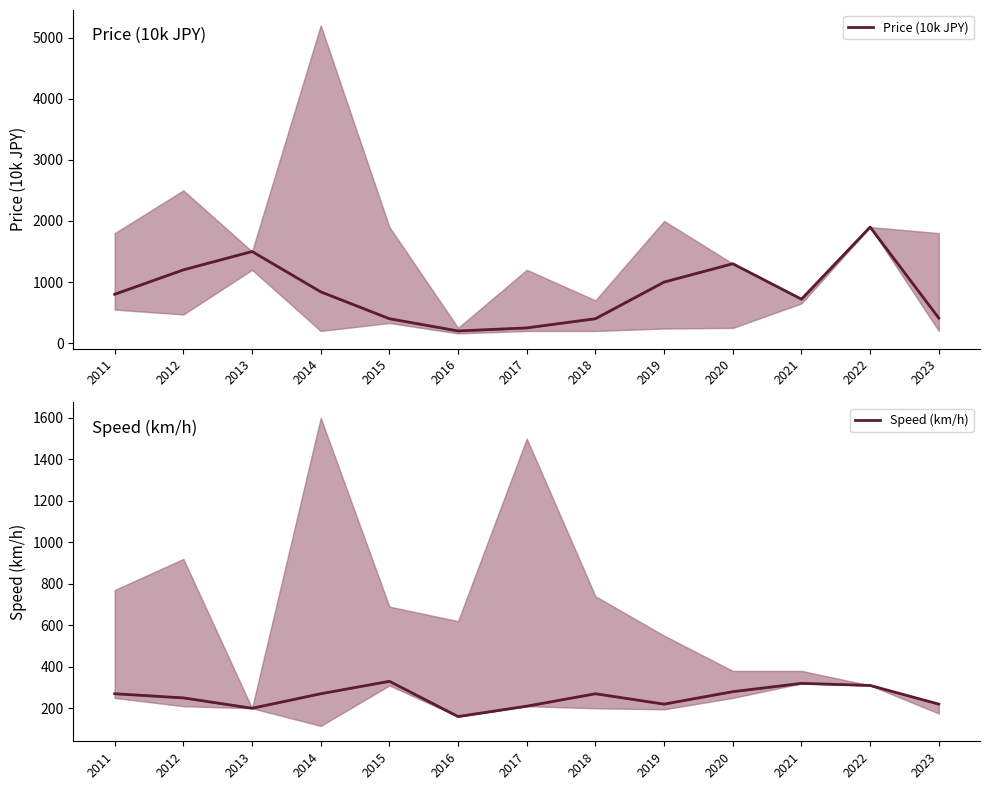

Is the value of Price (10k JPY) at 2022 greater than the value of Speed (km/h) at 2023?

Yes